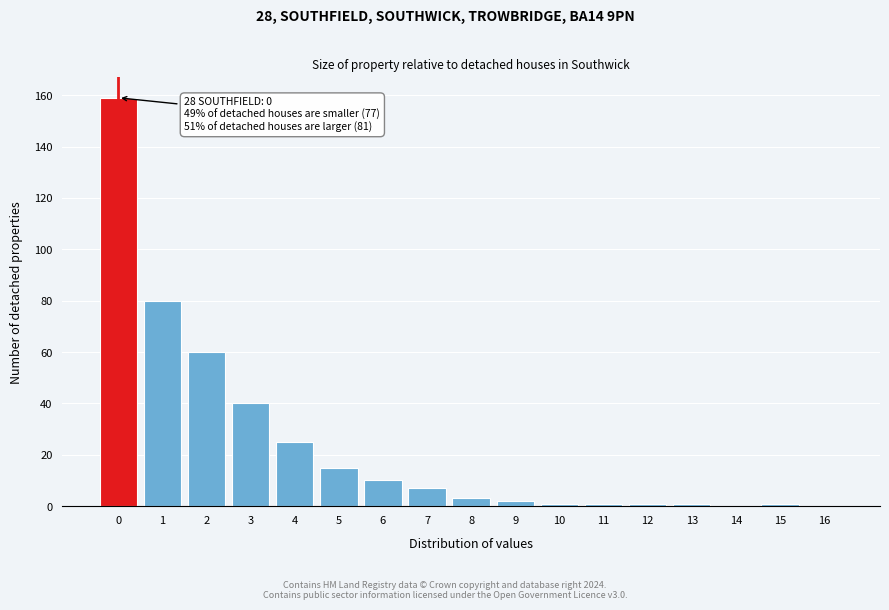

Reading left to right, what are all the values shown in this chart?

0=159	1=80	2=60	3=40	4=25	5=15	6=10	7=7	8=3	9=2	10=1	11=1	12=1	13=1	14=0	15=1	16=0